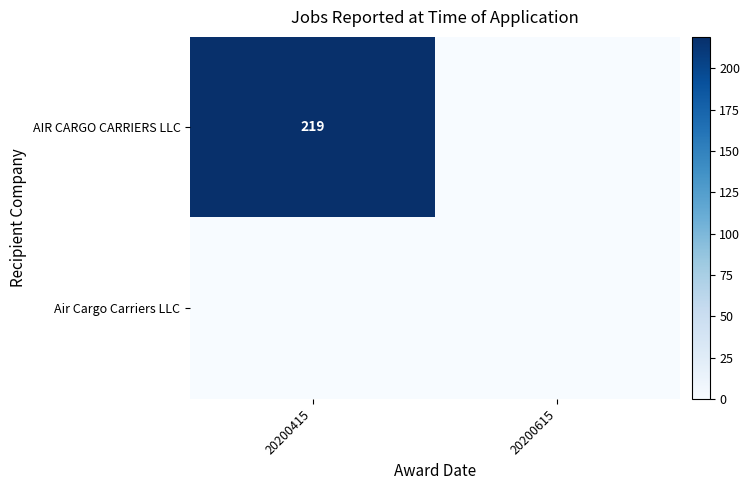

True or false: AIR CARGO CARRIERS LLC has a value of 354 at 20200415.

False